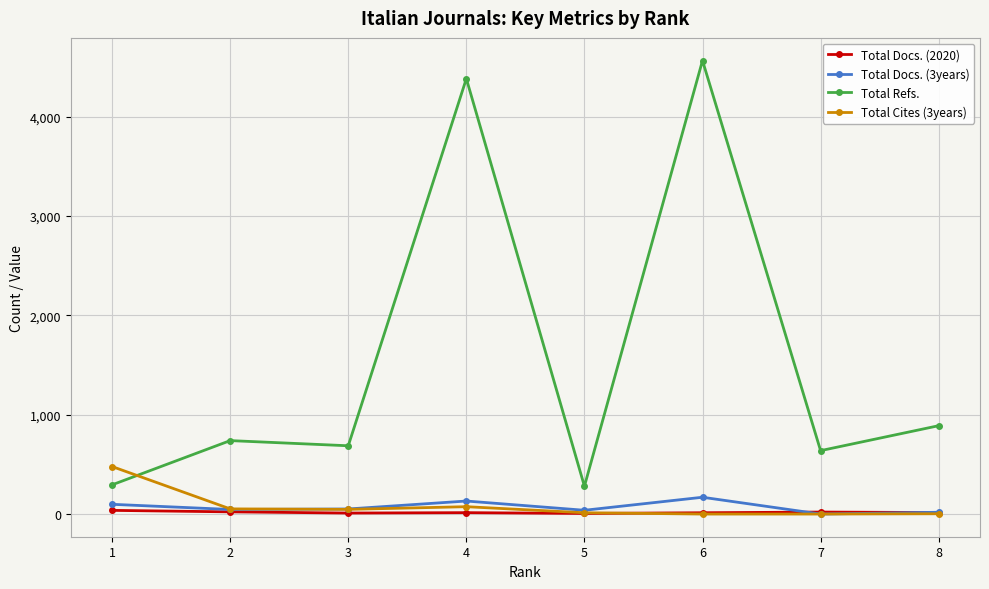

True or false: Total Docs. (2020) and Total Refs. intersect in this chart.

False